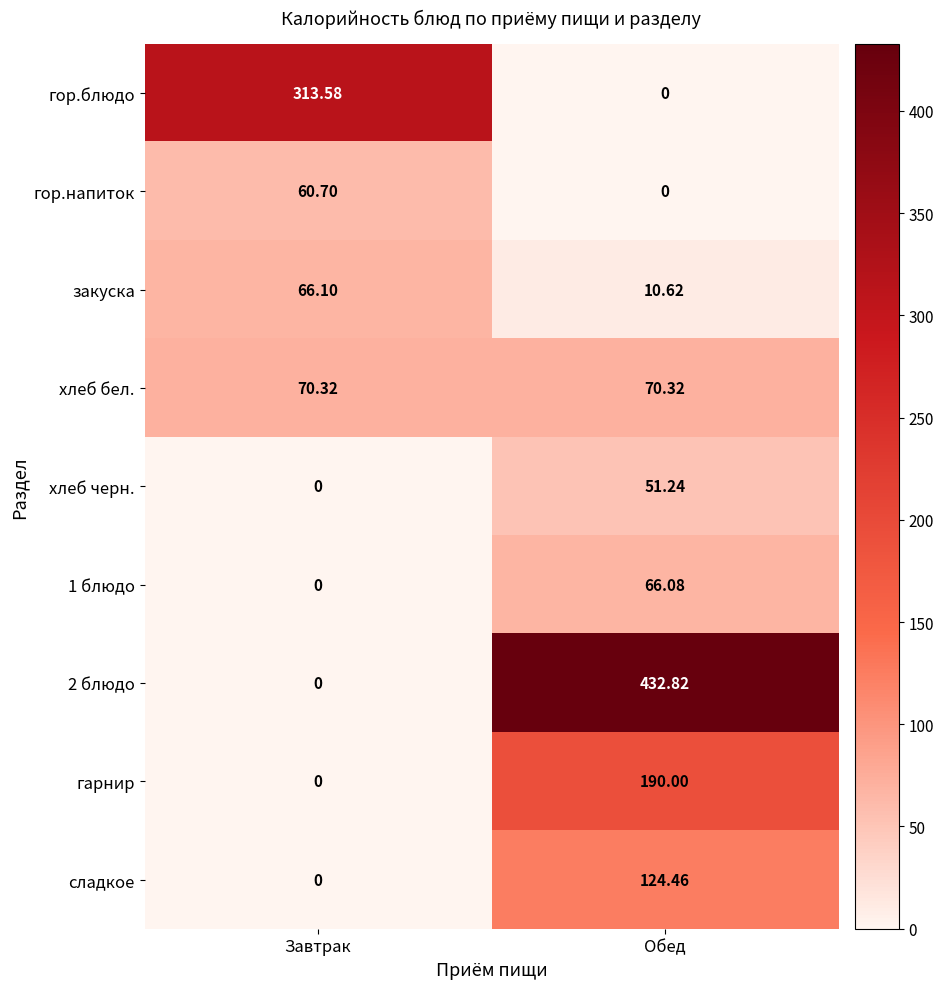

At which label does сладкое first exceed 124?

Обед